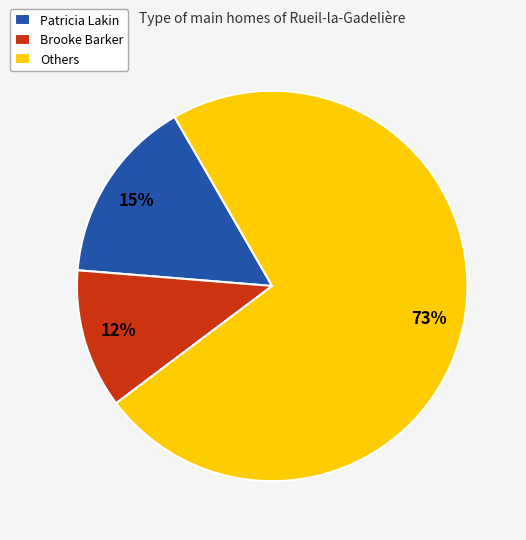

Which slice is the smallest?

Brooke Barker